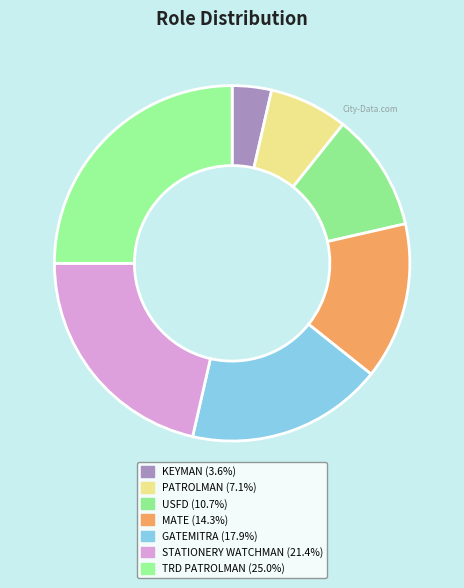

Does PATROLMAN account for over 50% of the chart?

No